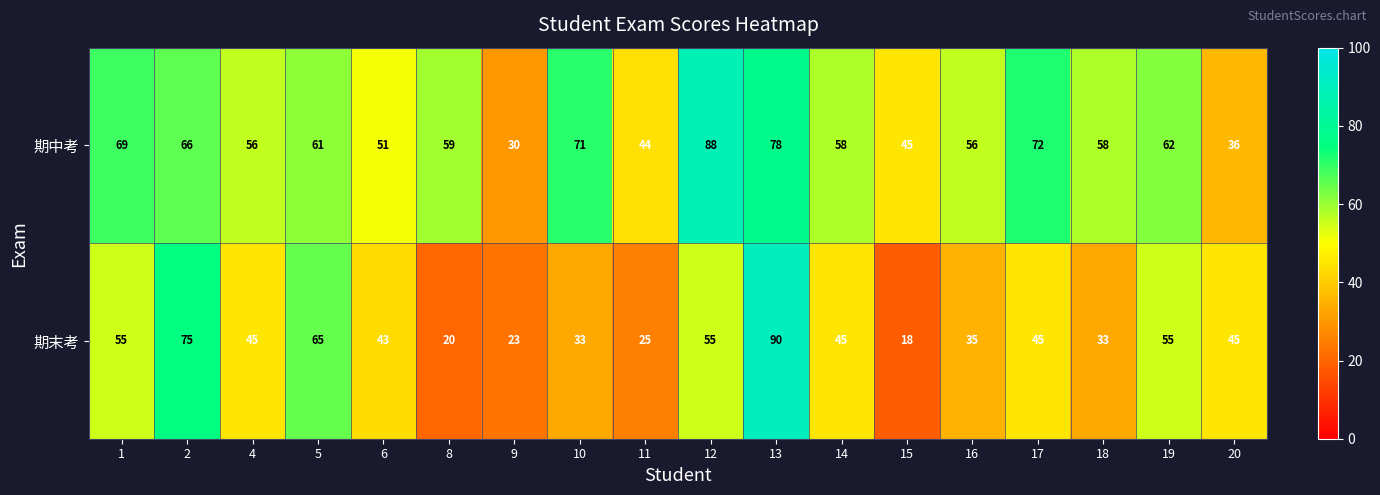

The 期末考 series shows 4 at 8. True or false?

False